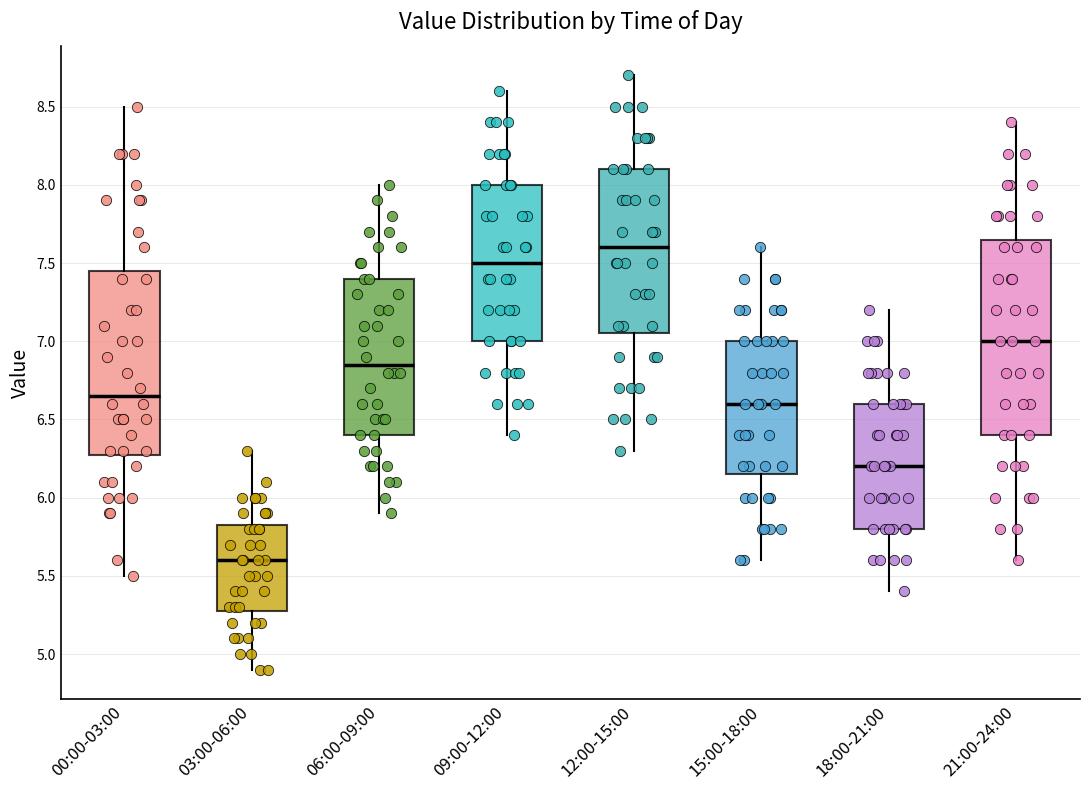

Where does the lower whisker of the box for 18:00-21:00 end on the y-axis? The values are not printed on the chart, so give them approximately, as read against the axis.

5.40